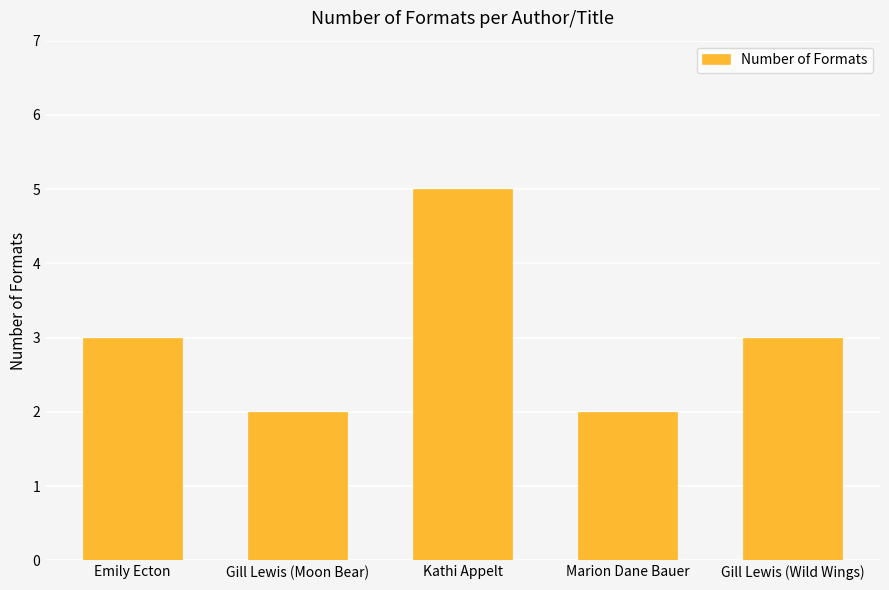

What is the smallest value displayed?

2